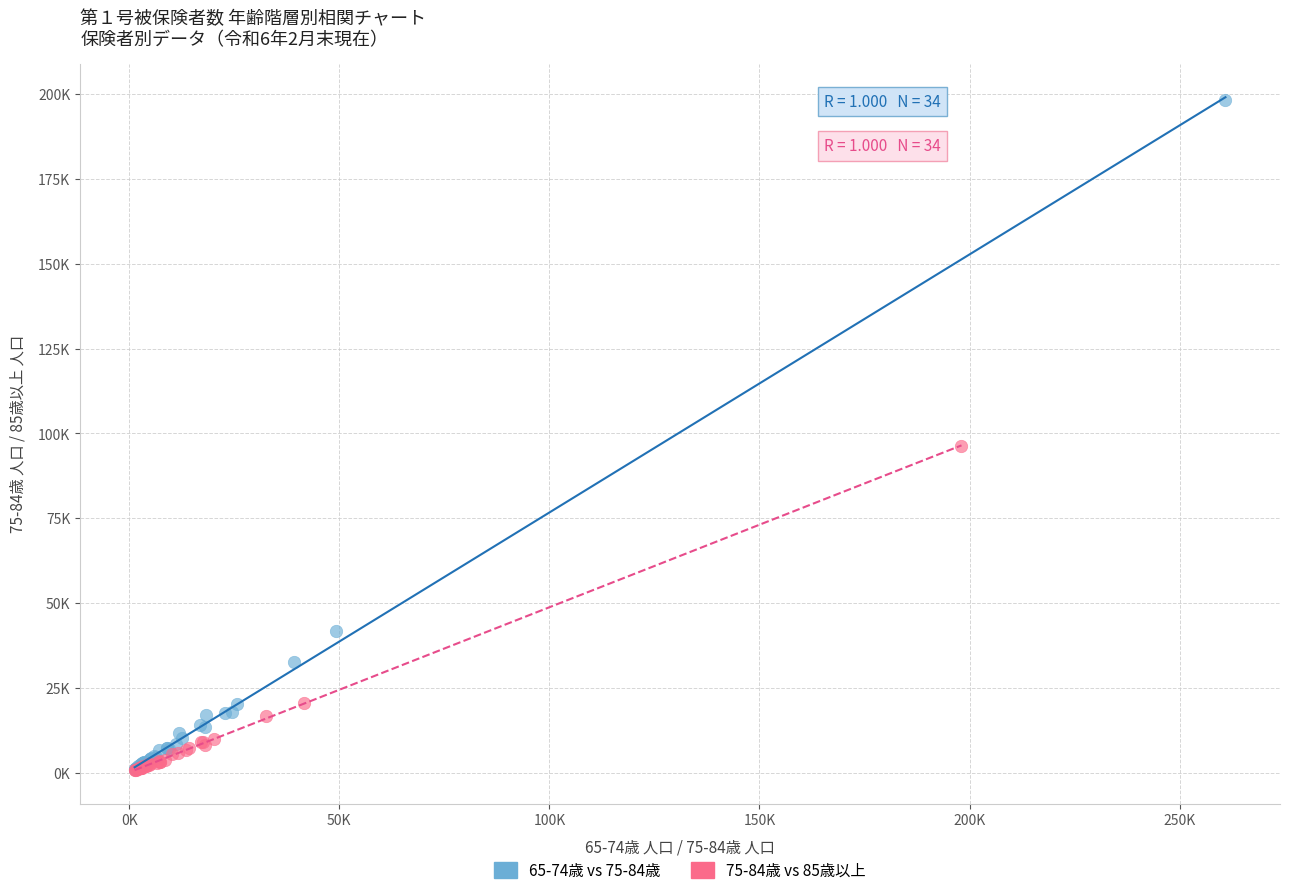

Which series reaches the maximum Y coordinate?

65-74歳 vs 75-84歳